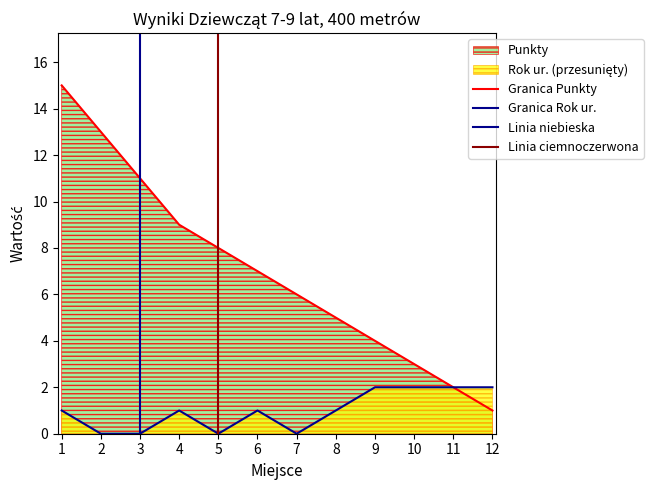

Reading left to right, what are all the values shown in this chart?

Punkty: 1=15	2=13	3=11	4=9	5=8	6=7	7=6	8=5	9=4	10=3	11=2	12=1
Rok ur.: 1=1	2=0	3=0	4=1	5=0	6=1	7=0	8=1	9=2	10=2	11=2	12=2